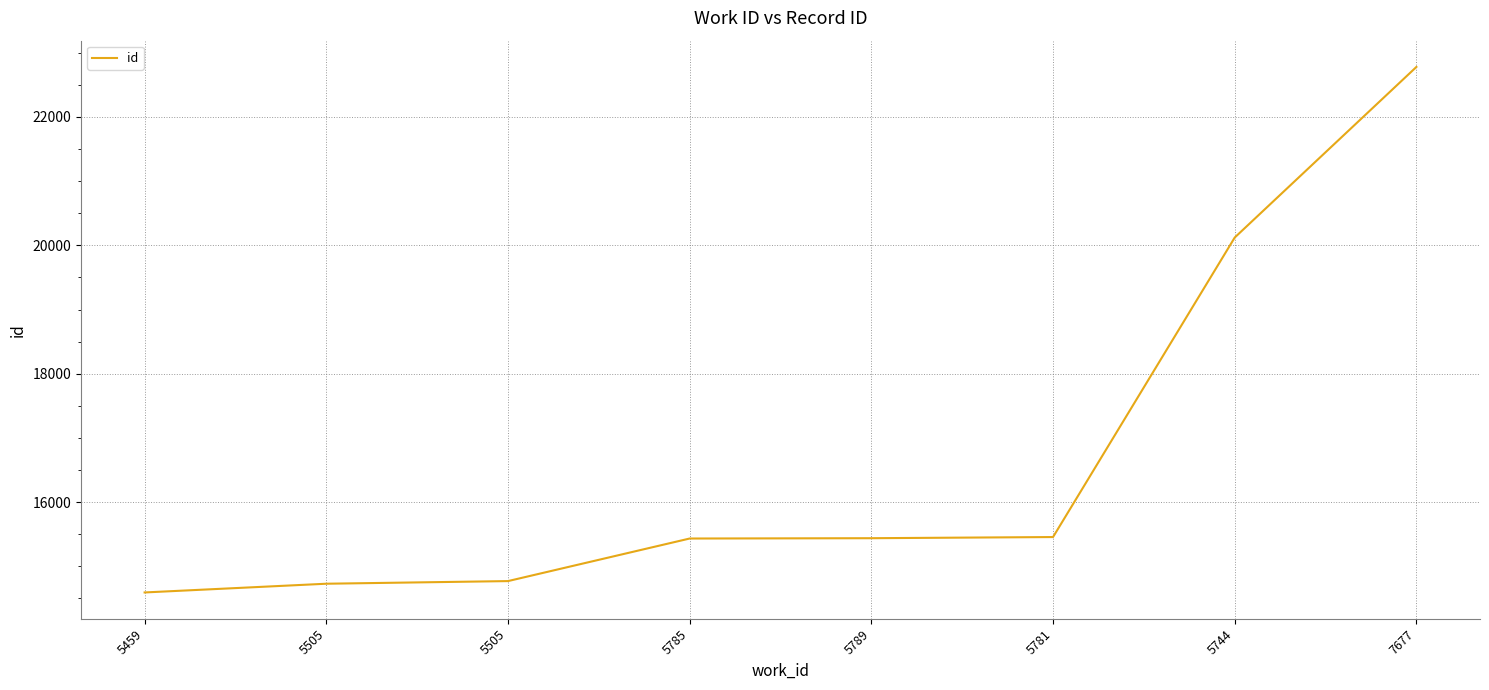

What is the greatest value displayed?

22778